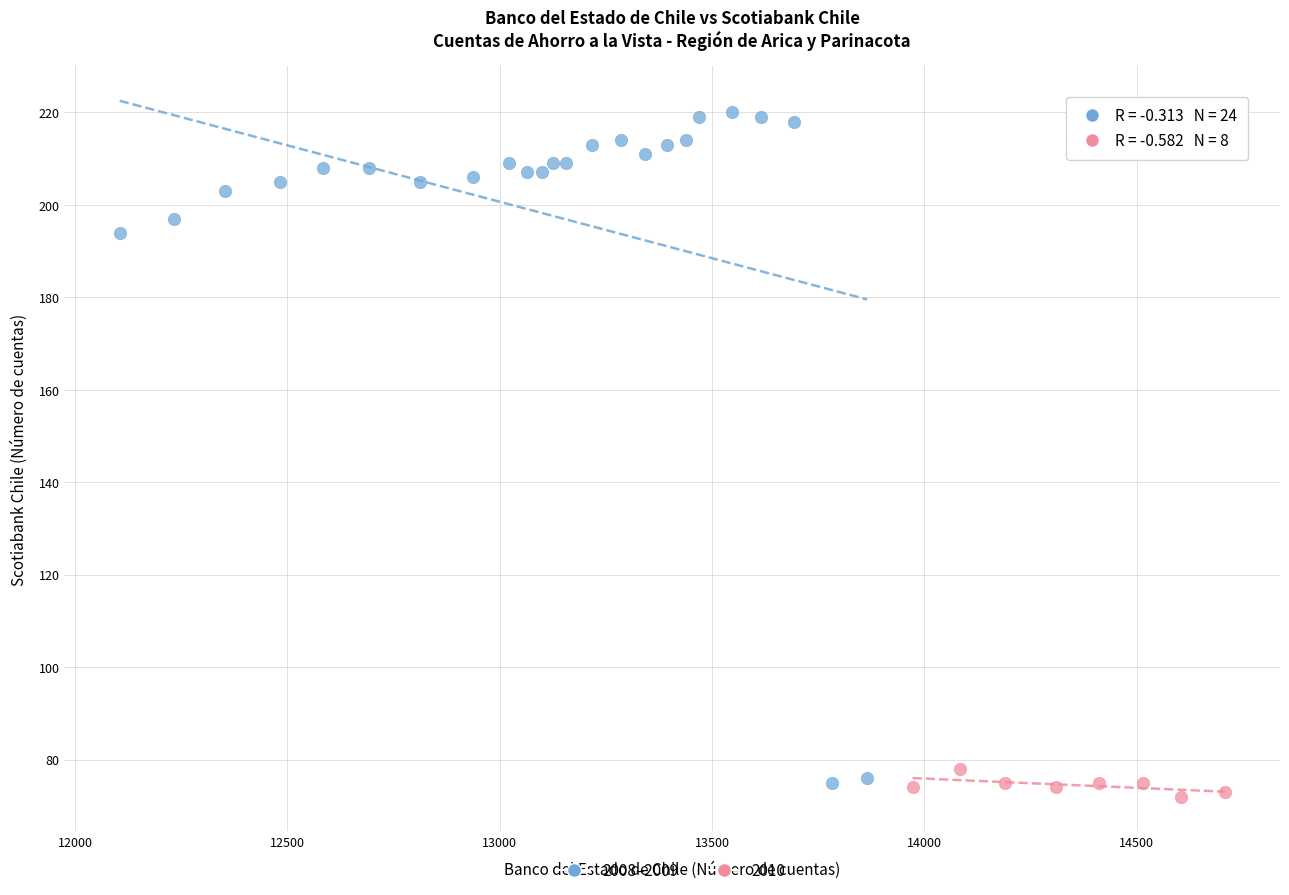

Which series contains the highest Y value?

2008–2009